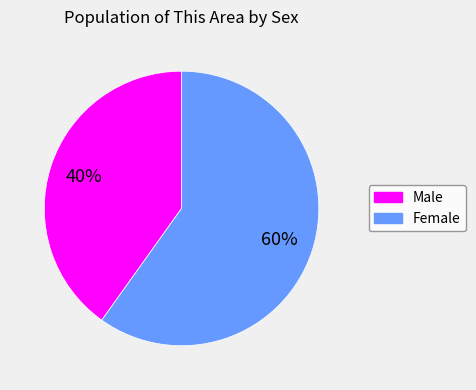

How many segments does this pie chart have?

2